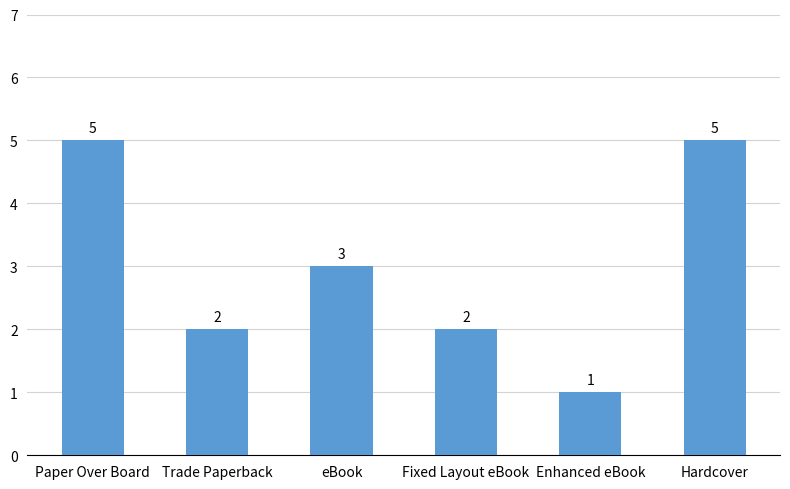

What is the label of the 1st bar from the right?

Hardcover